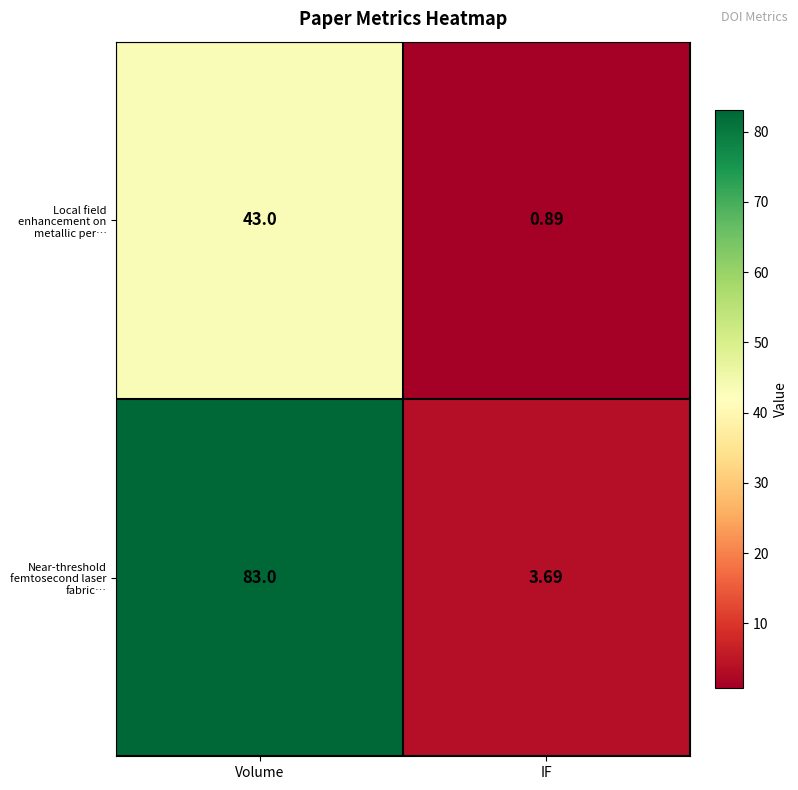

Is the value of Near-threshold femtosecond laser fabric… at Volume greater than the value of Local field enhancement on metallic per… at Volume?

Yes